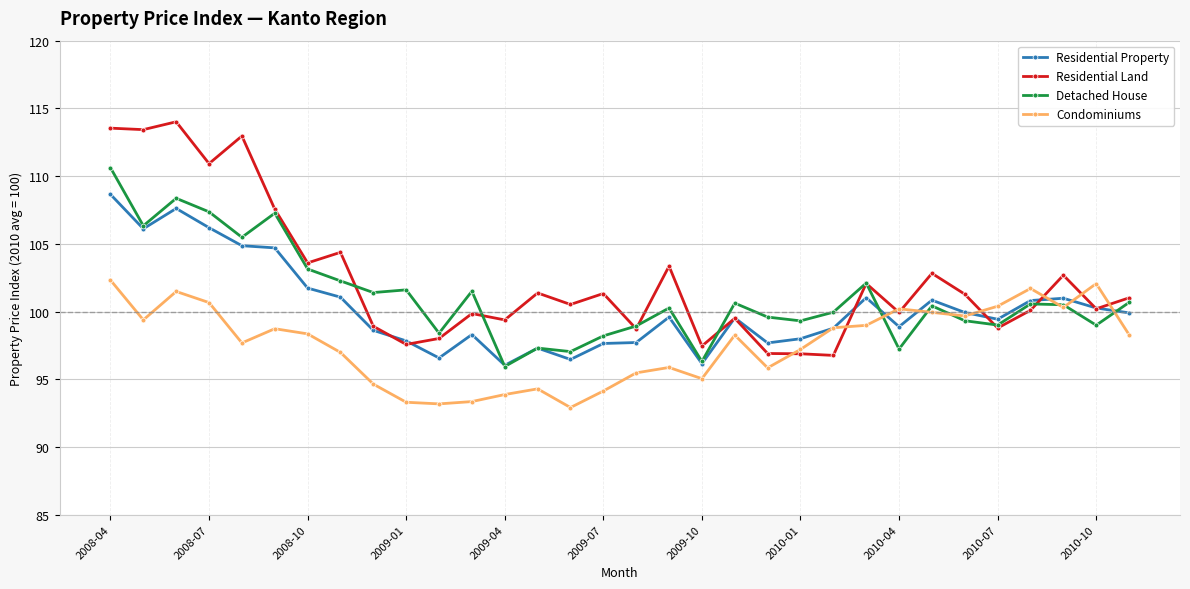

What is the value of the Detached House point at the 30th from the left?

100.5